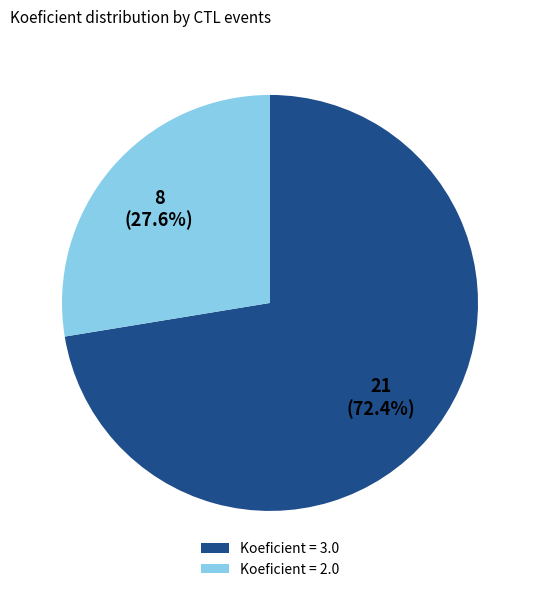

How many slices are in this pie chart?

2